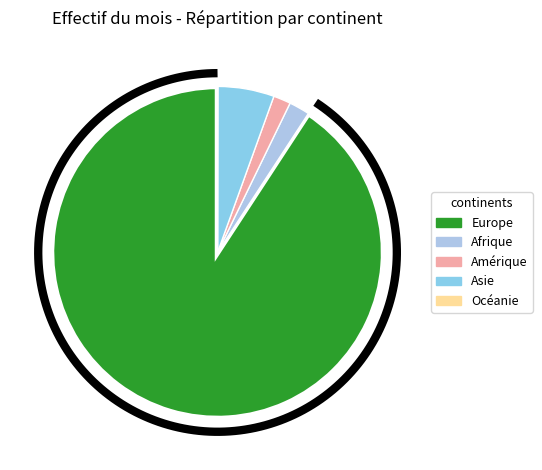

Rank the categories by value from lowest to highest.

Océanie, Amérique, Afrique, Asie, Europe